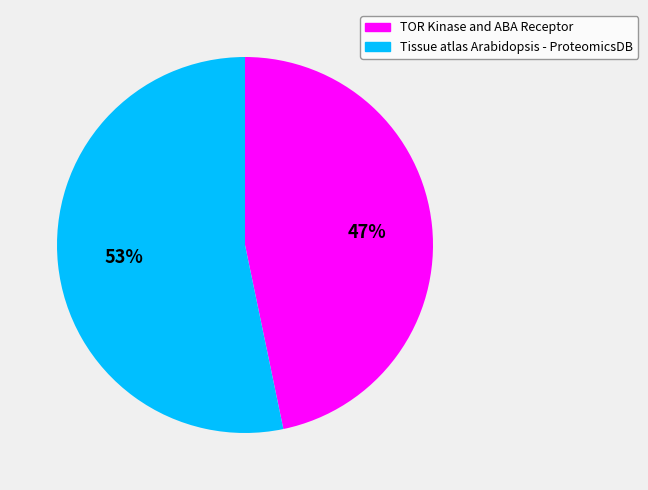

To the nearest percent, what is the average slice percentage?

50%